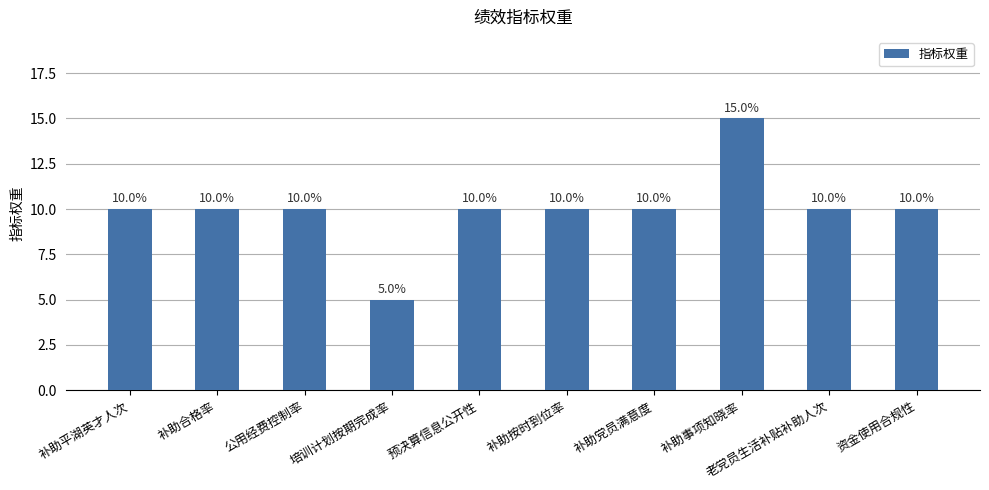

What is the average value?

10